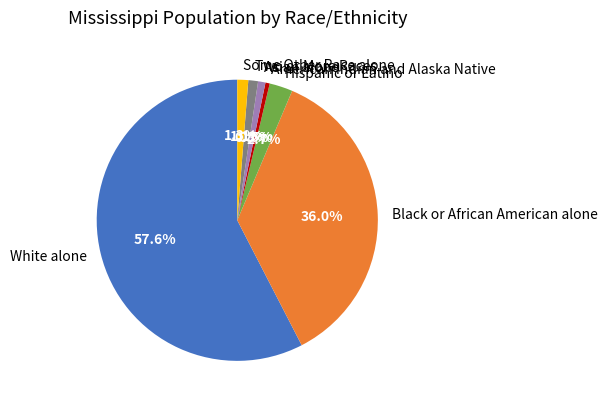

Which slice is the largest?

White alone